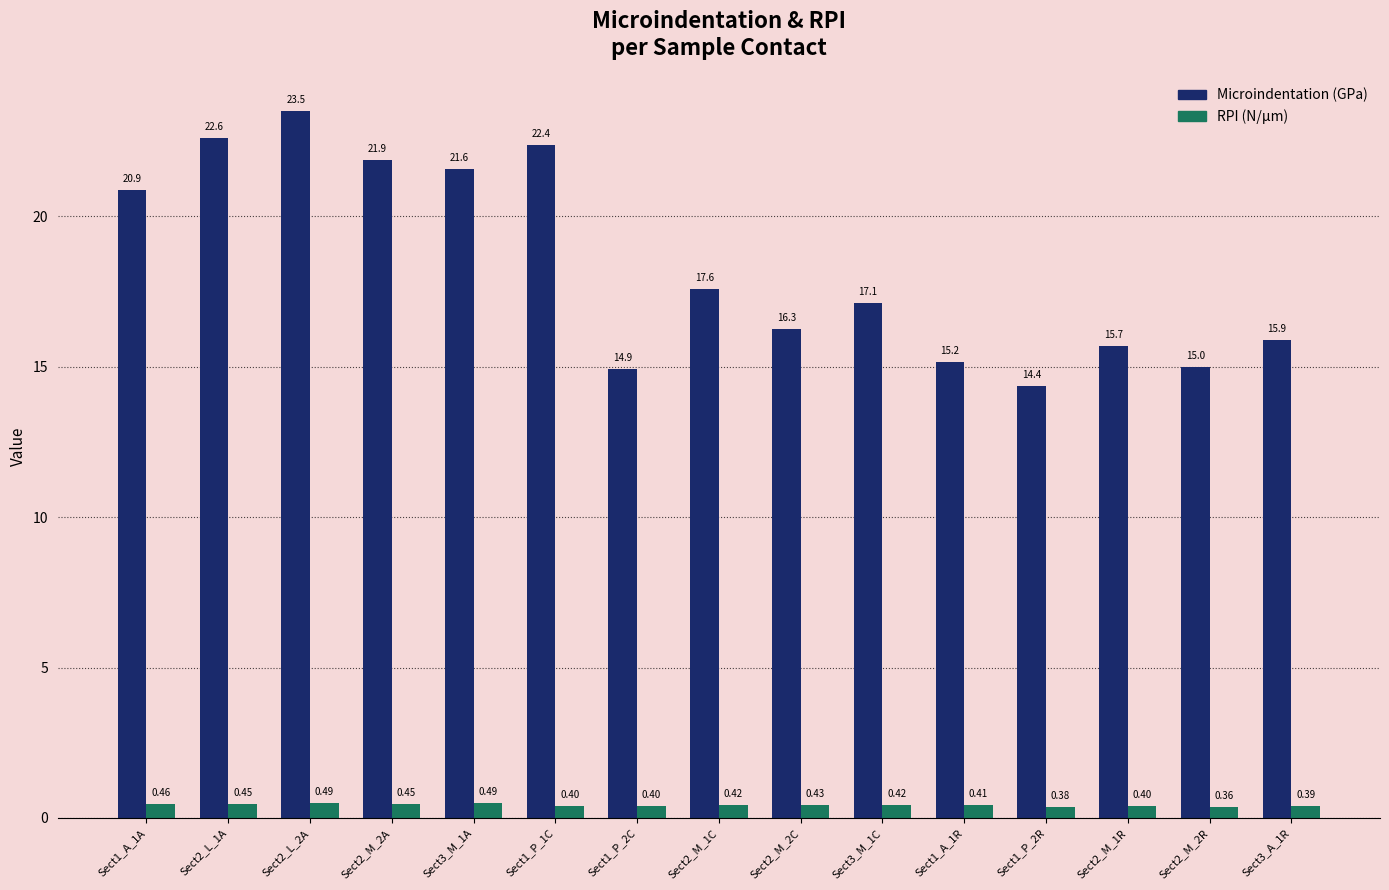

At which category is the sum across all series the highest?

Sect2_L_2A